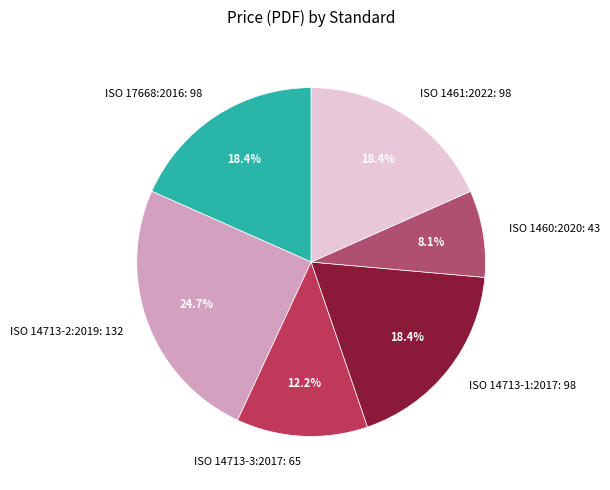

Does ISO 1461:2022 represent more than half of the total?

No